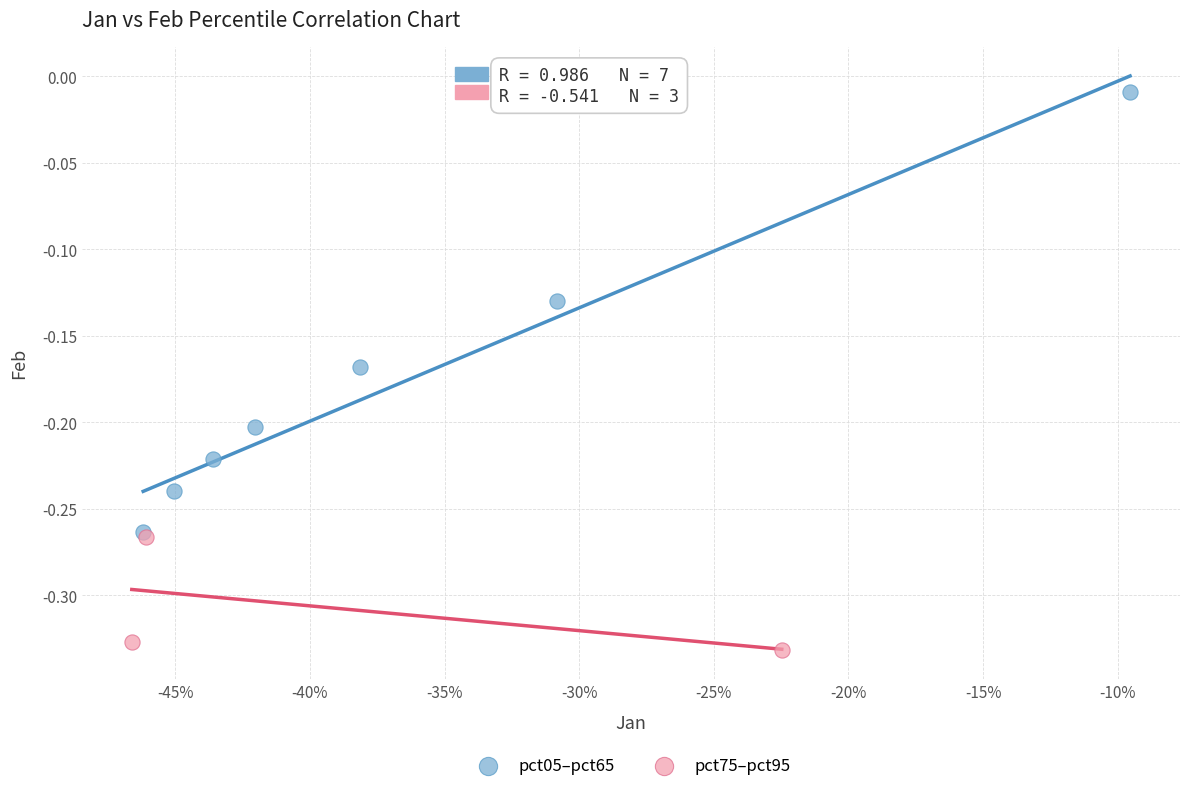

Which series contains the highest Y value?

pct05–pct65